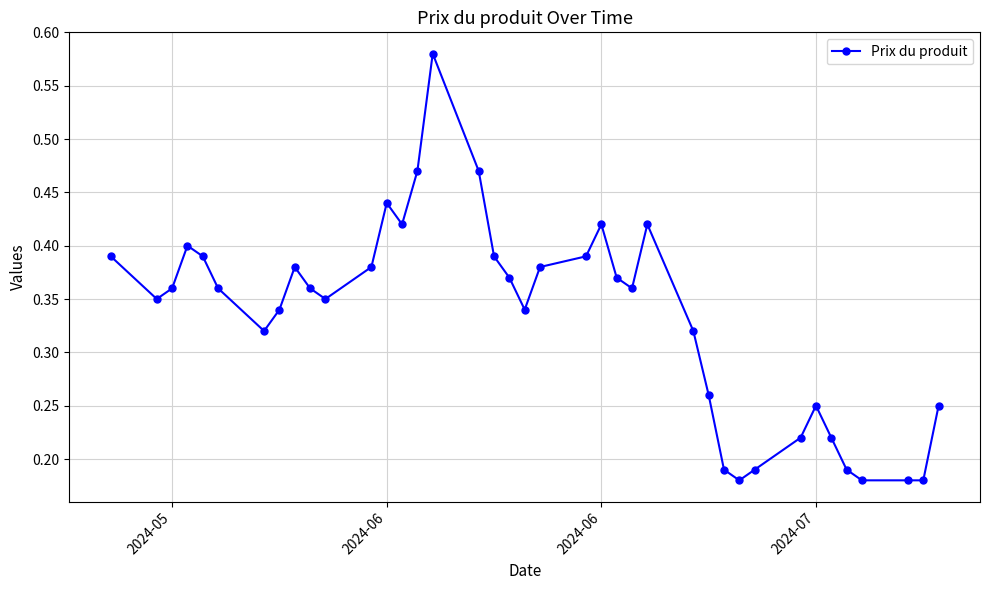

Count the values in the range 0 to 1.

39